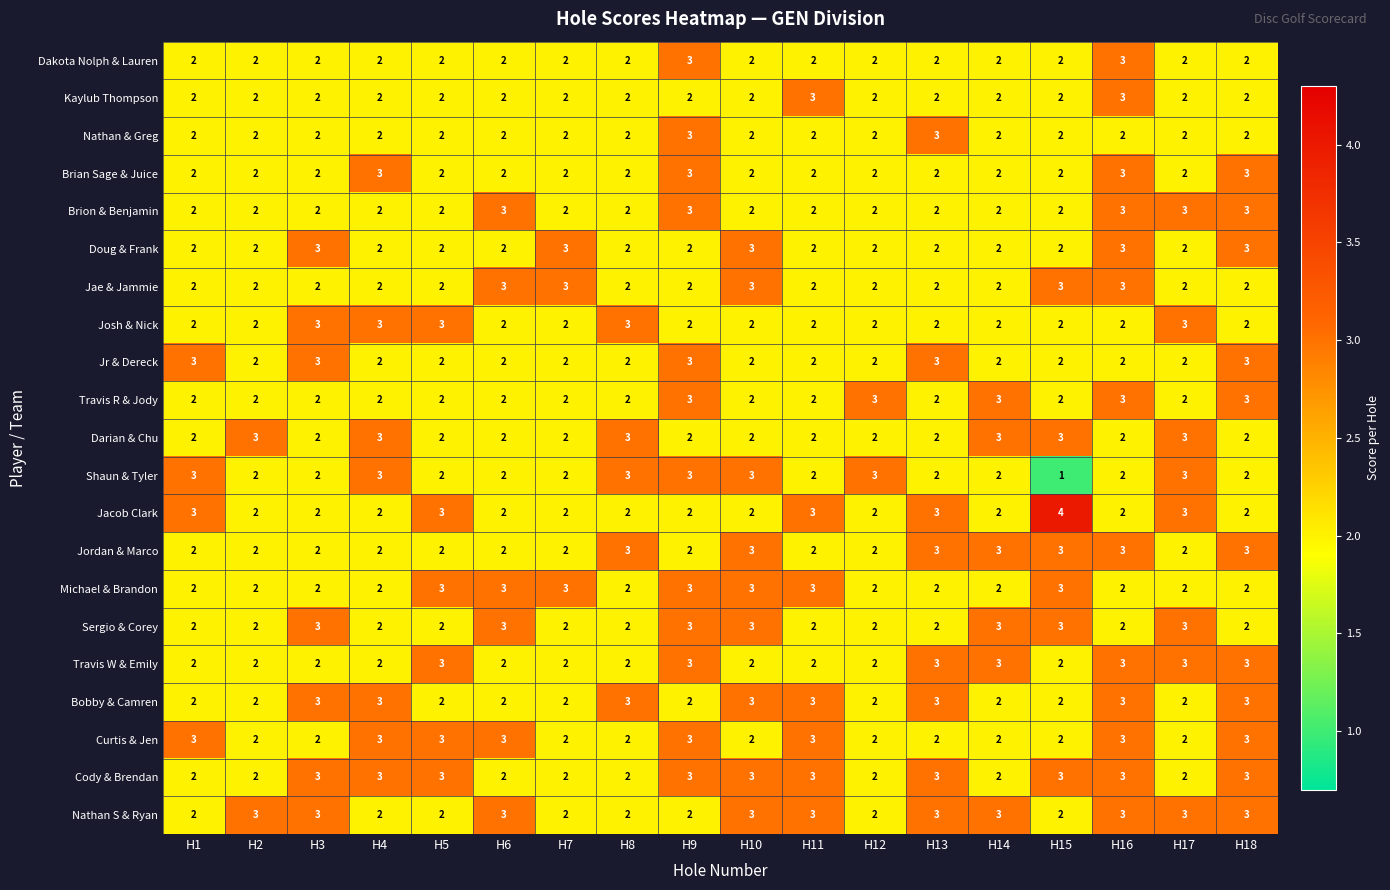

How many series are shown in this chart?

21